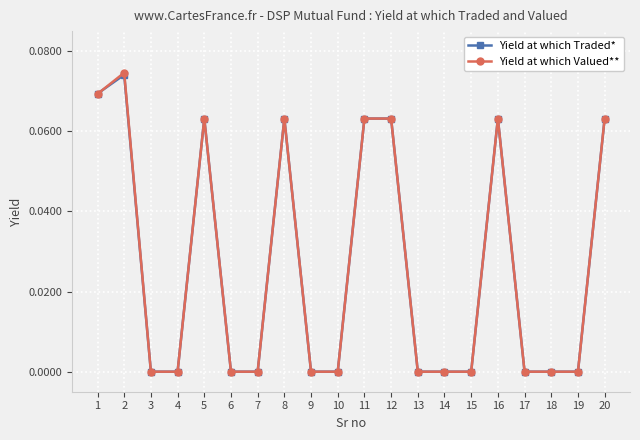

At which category does Yield at which Traded* reach its first local peak?

2